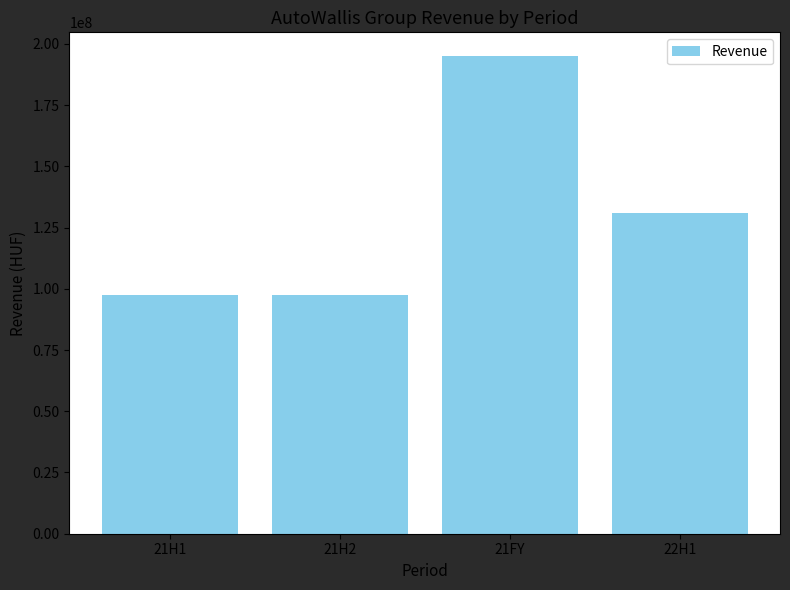

Between 21H2 and 22H1, which is larger?

22H1